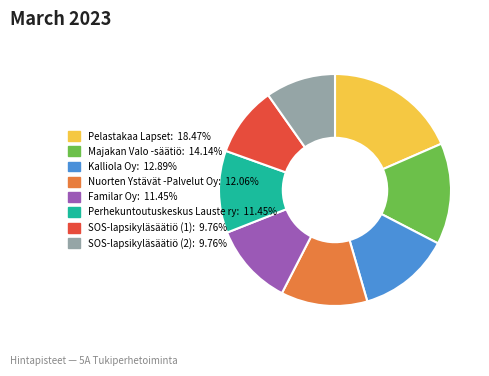

Does Nuorten Ystävät -Palvelut Oy account for over 50% of the chart?

No